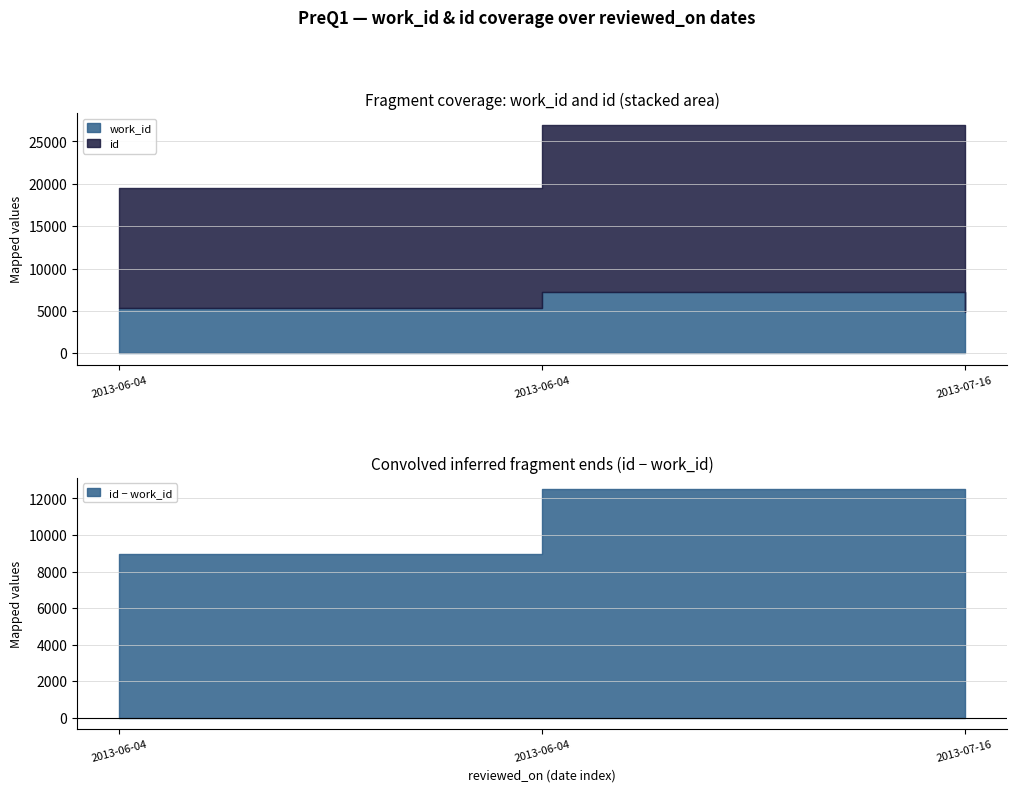

What is the label of the 3rd point from the right?

2013-06-04